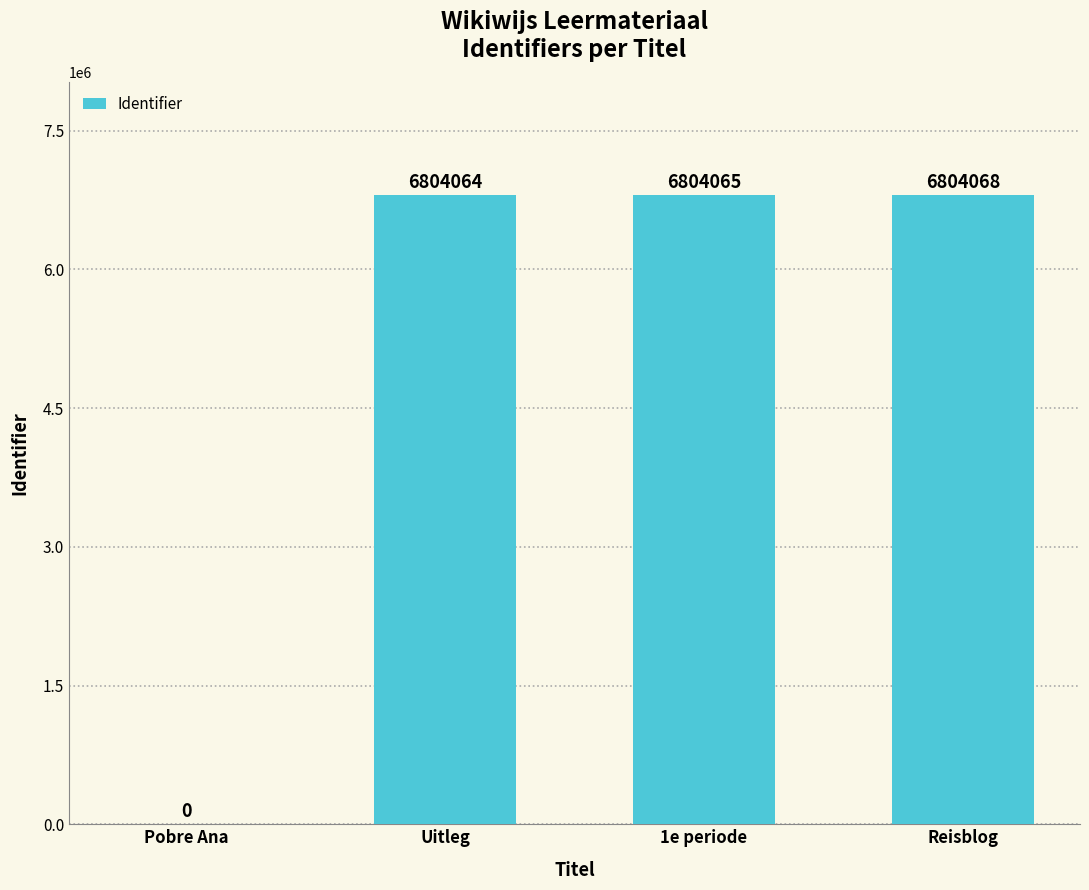

What is the greatest value displayed?

6804068